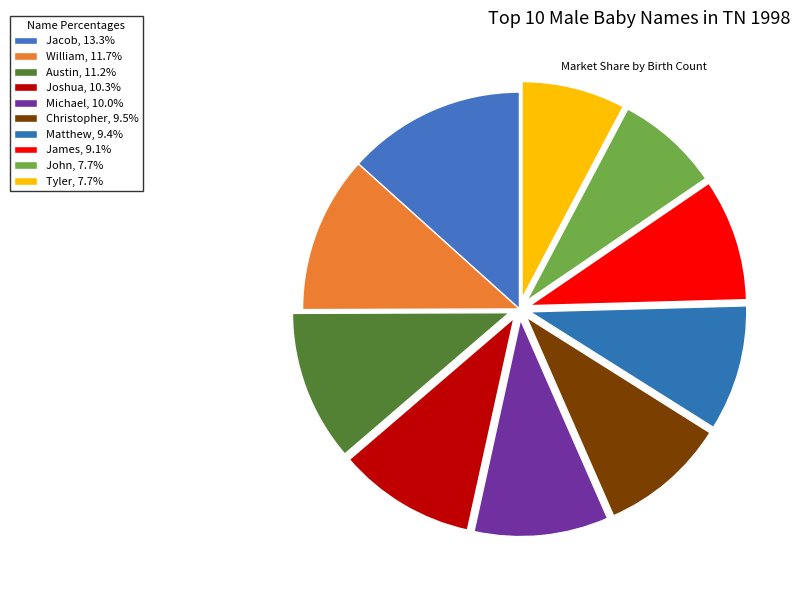

How many slices are in this pie chart?

10